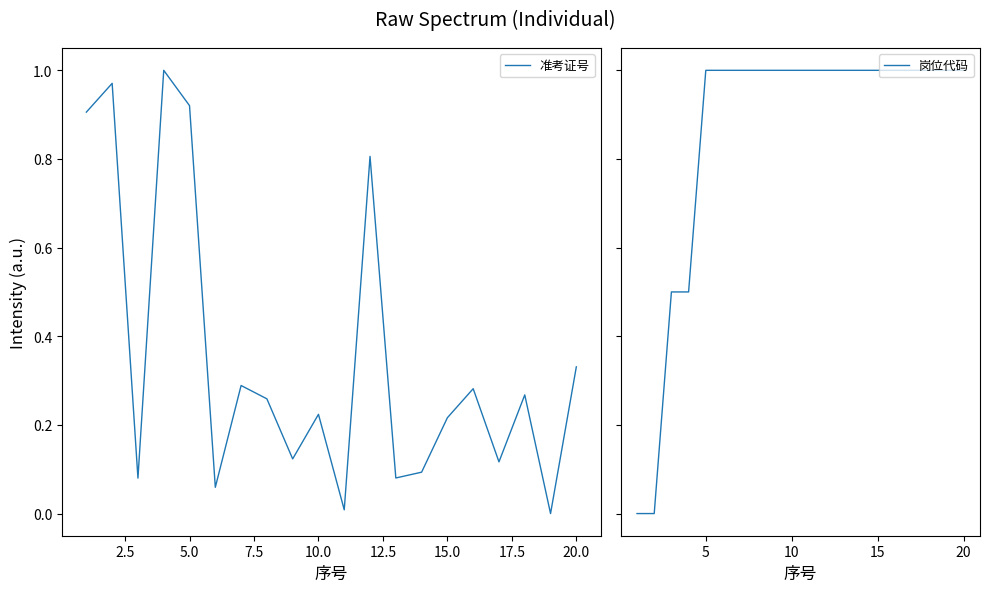

True or false: 准考证号 and 岗位代码 cross at least once.

True